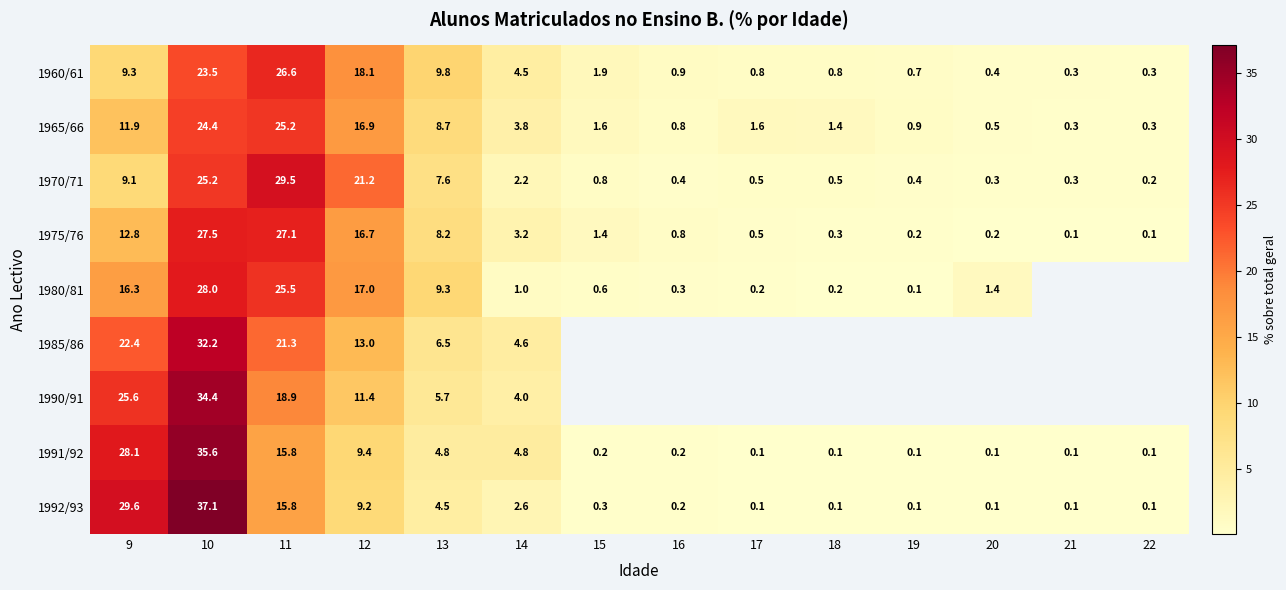

What is the highest value of the 1970/71 series?

29.5